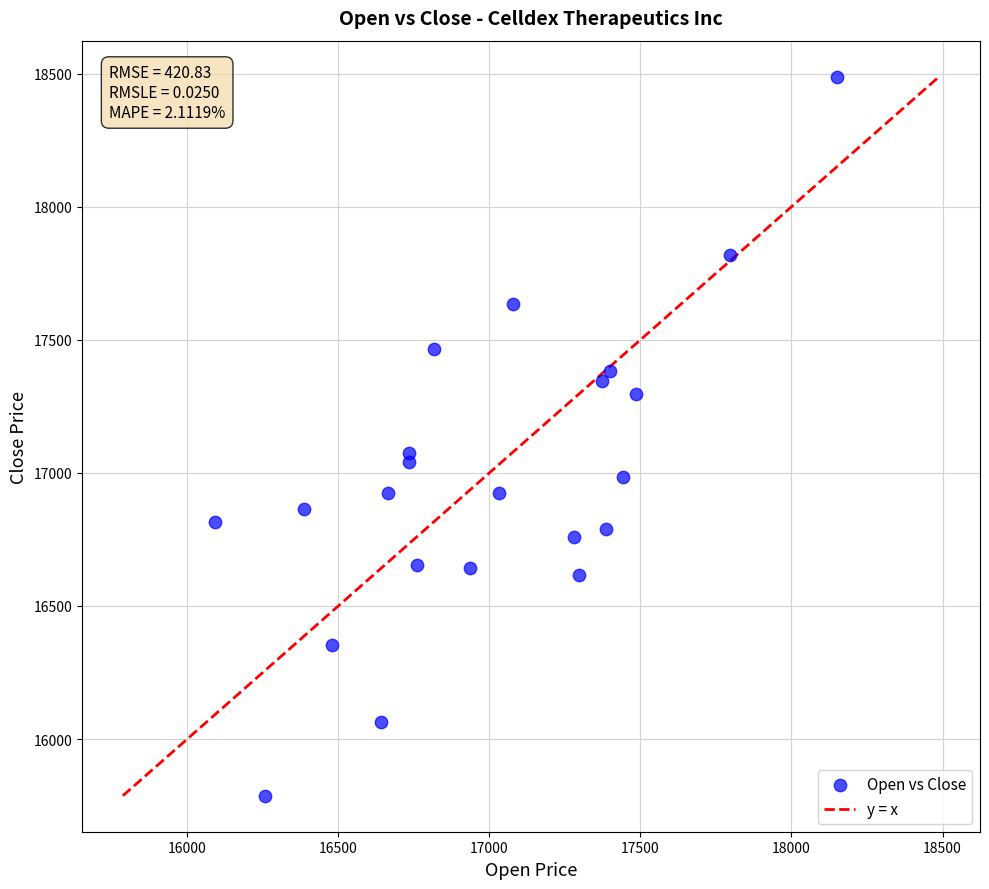

What Y value in the scatter plot is closest to 17138?

17075